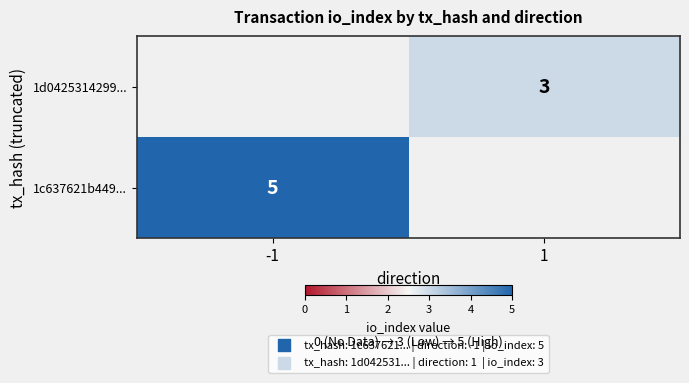

The value of 1d0425314299... at 1 is 3. True or false?

True